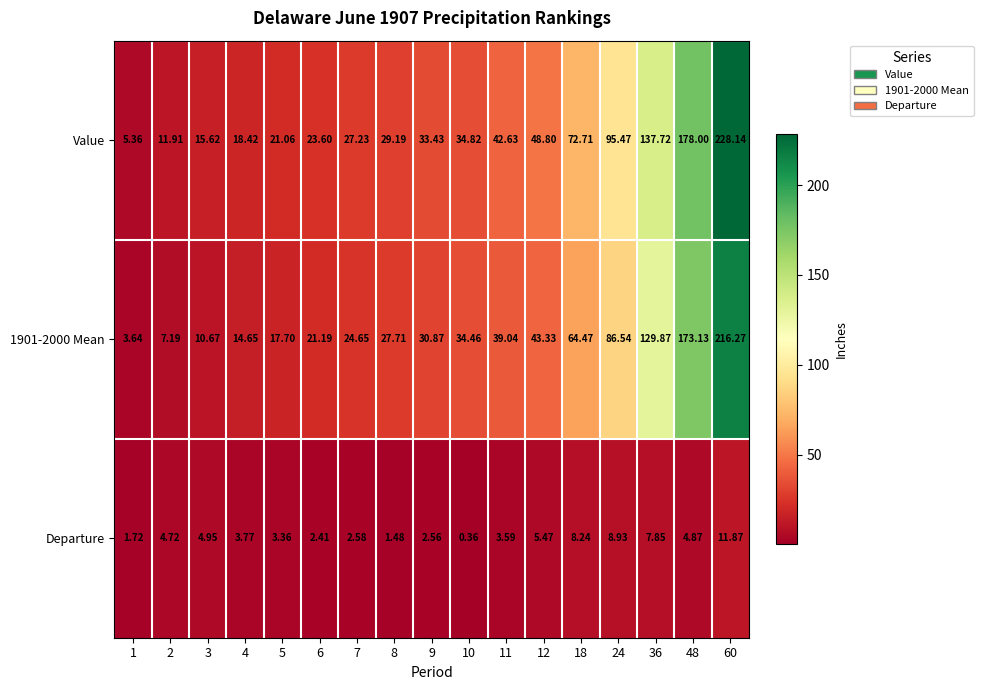

Which series has the largest total across all categories?

Value